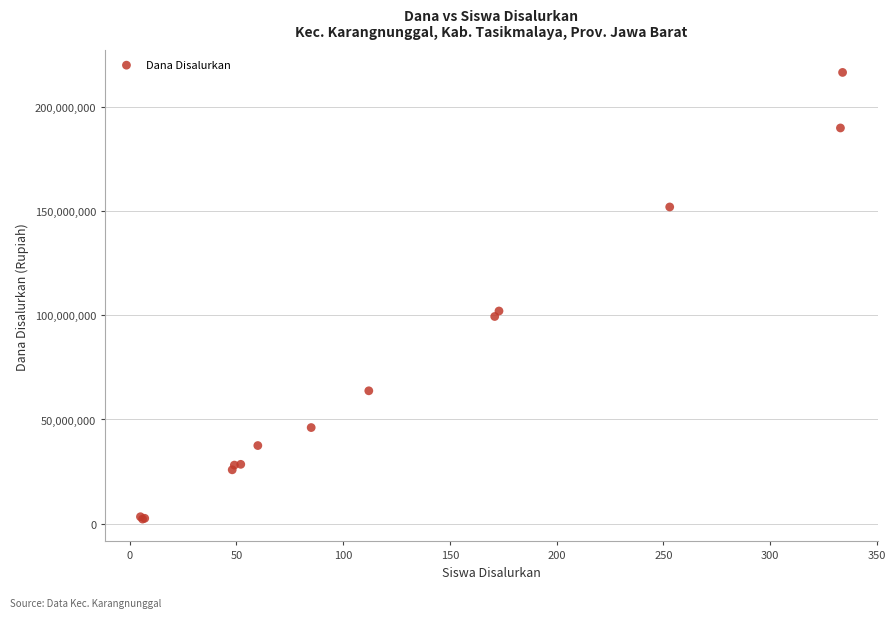

What Y value in the scatter plot is closest to 109312500?

102000000